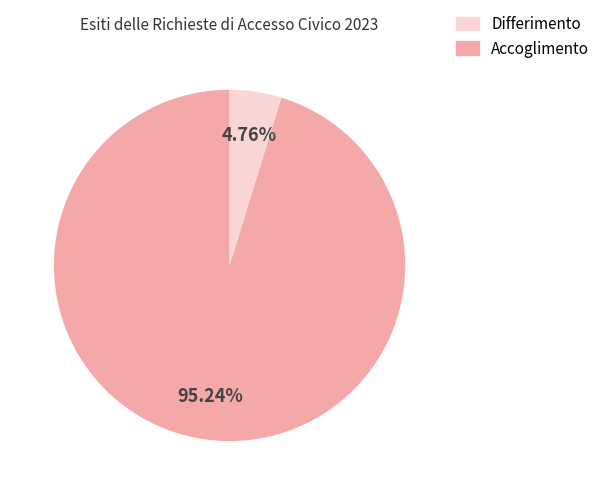

Is there any slice that represents more than half of the pie?

Yes